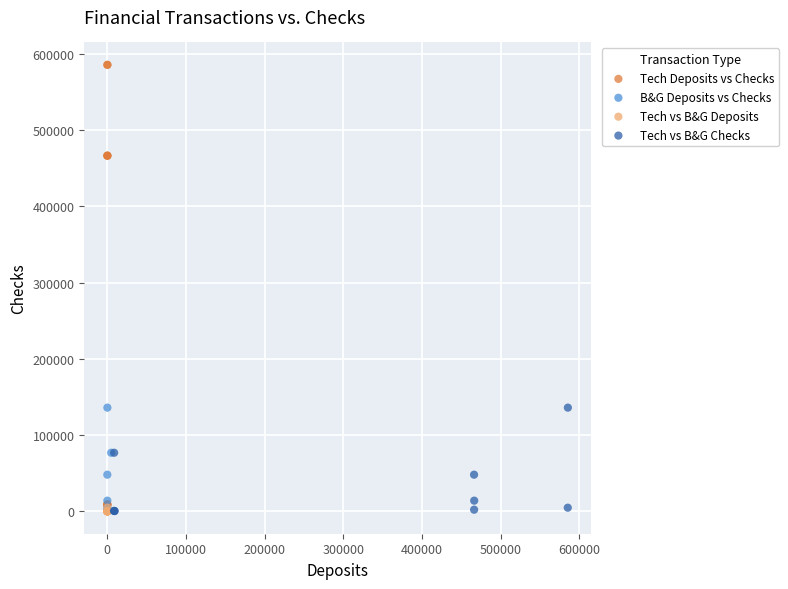

Which series has the largest Y range (max minus min)?

Tech Deposits vs Checks